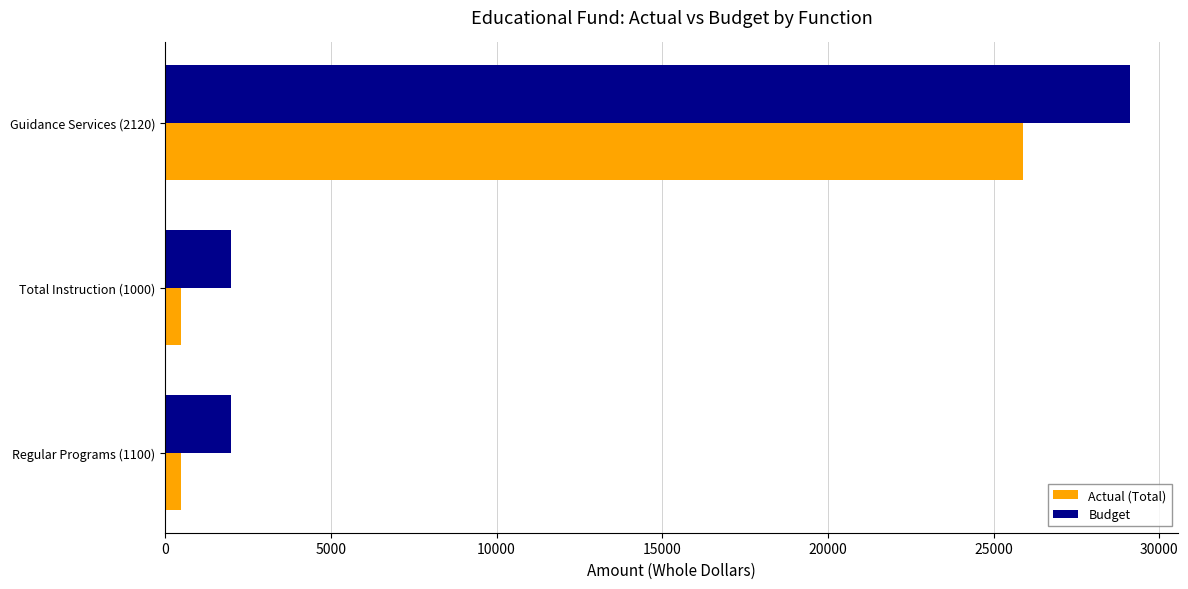

At how many categories does at least one series exceed 27860?

1